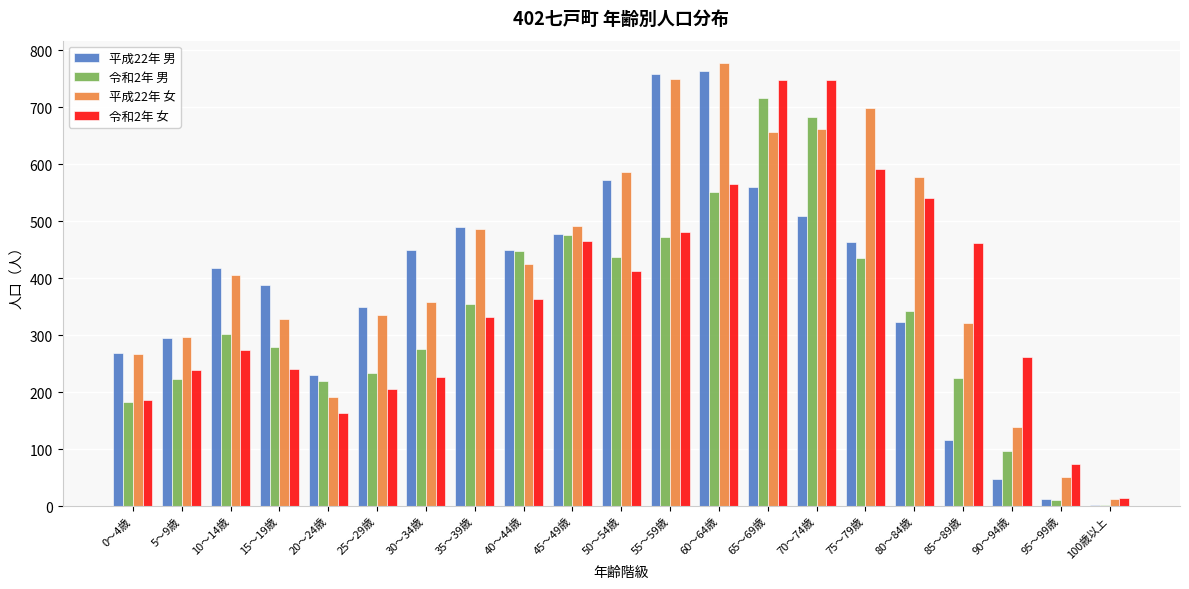

The 令和2年 女 series shows 102 at 95～99歳. True or false?

False